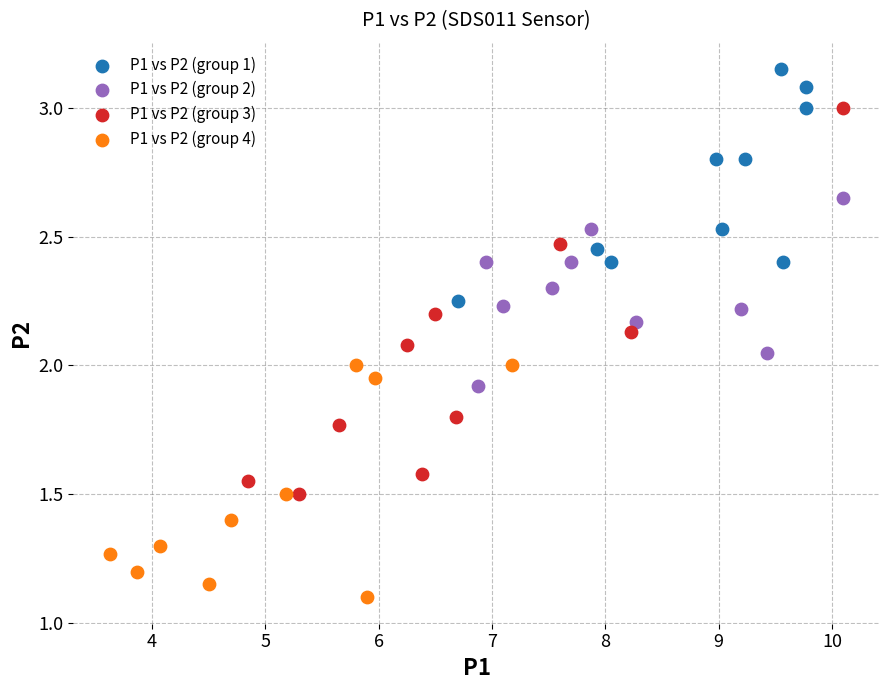

What are all the series names shown in the legend?

P1 vs P2 (group 1), P1 vs P2 (group 2), P1 vs P2 (group 3), P1 vs P2 (group 4)